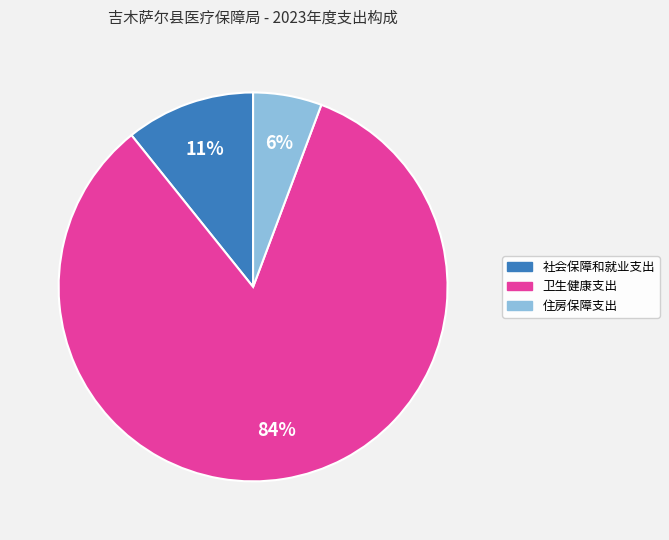

Is it true that 卫生健康支出 is 84% of the pie?

True